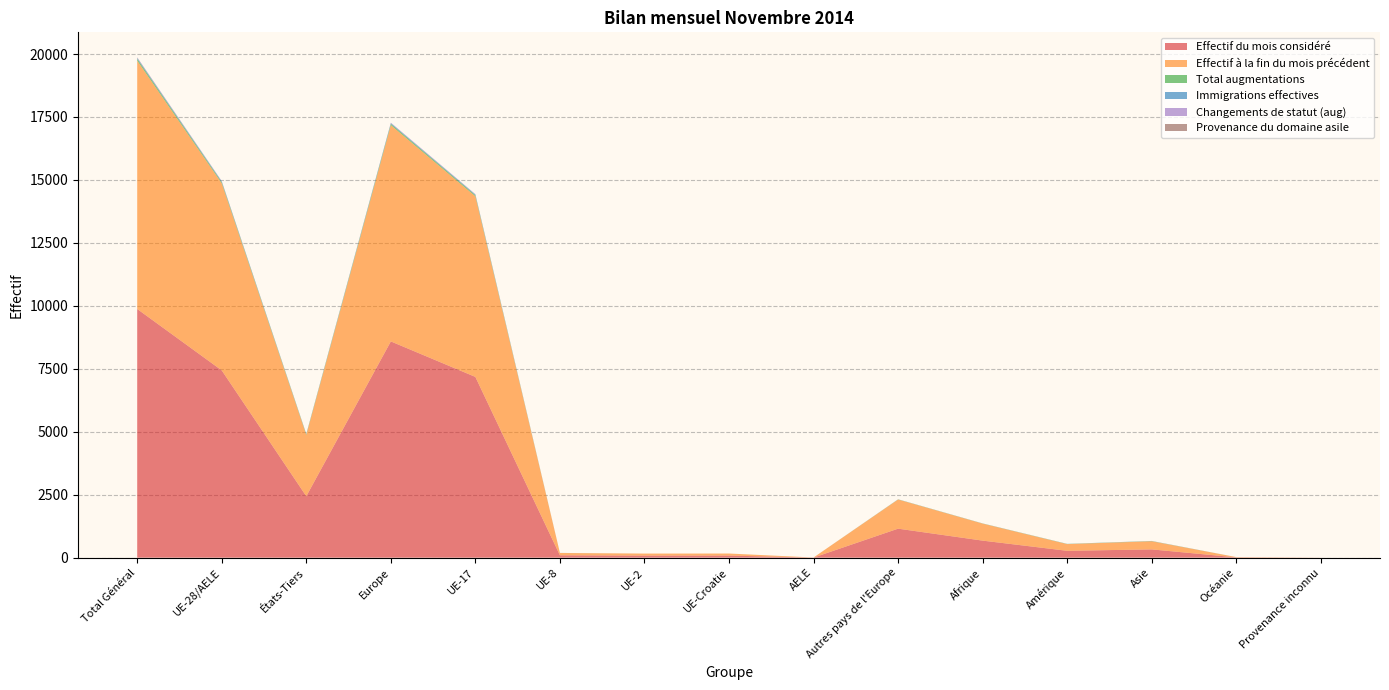

Reading left to right, what are all the values shown in this chart?

Effectif du mois considéré: 9875	7436	2439	8587	7177	93	81	82	3	1151	676	272	328	11	1
Effectif à la fin du mois précédent: 9863	7431	2432	8589	7173	92	81	82	3	1158	675	266	321	11	1
Total augmentations: 69	46	23	51	44	2	0	0	0	5	5	6	7	0	0
Immigrations effectives: 35	23	12	27	23	0	0	0	0	4	2	4	2	0	0
Changements de statut (aug): 19	19	0	19	18	1	0	0	0	0	0	0	0	0	0
Provenance du domaine asile: 7	0	7	0	0	0	0	0	0	0	2	0	5	0	0